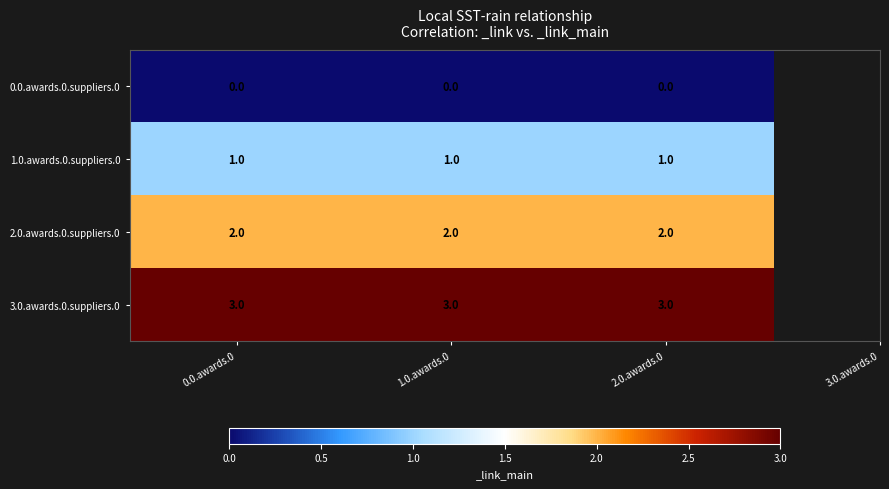

What is the difference between the highest and lowest values at 0.0.awards.0?

3